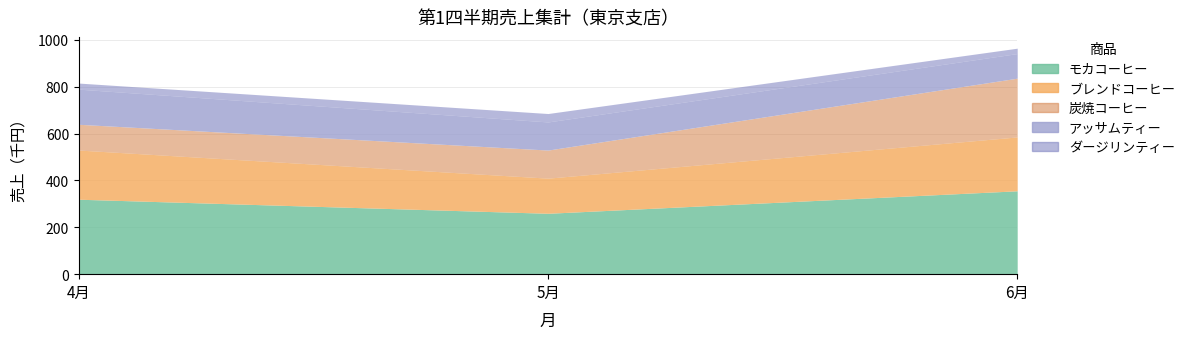

The value of ダージリンティー at 4月 is 26. True or false?

True